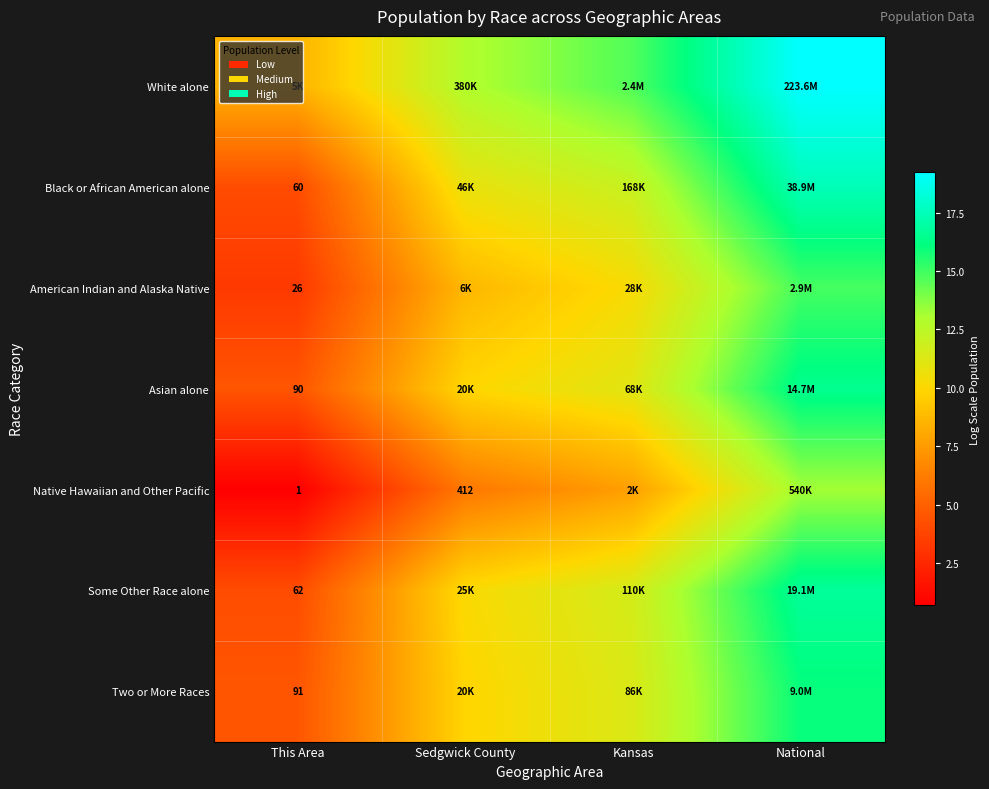

Which has a higher value, National or Sedgwick County?

National